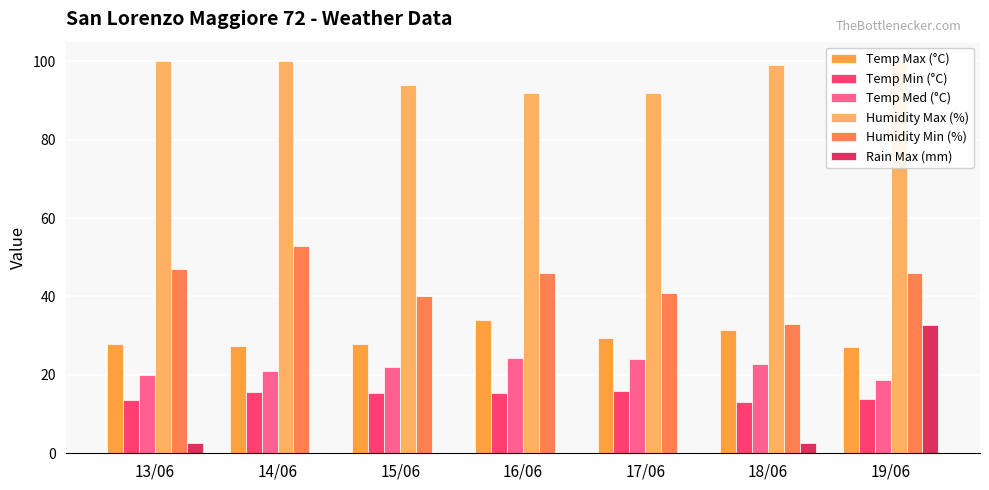

Where is Temp Max (°C) nearest to the value 30?

17/06